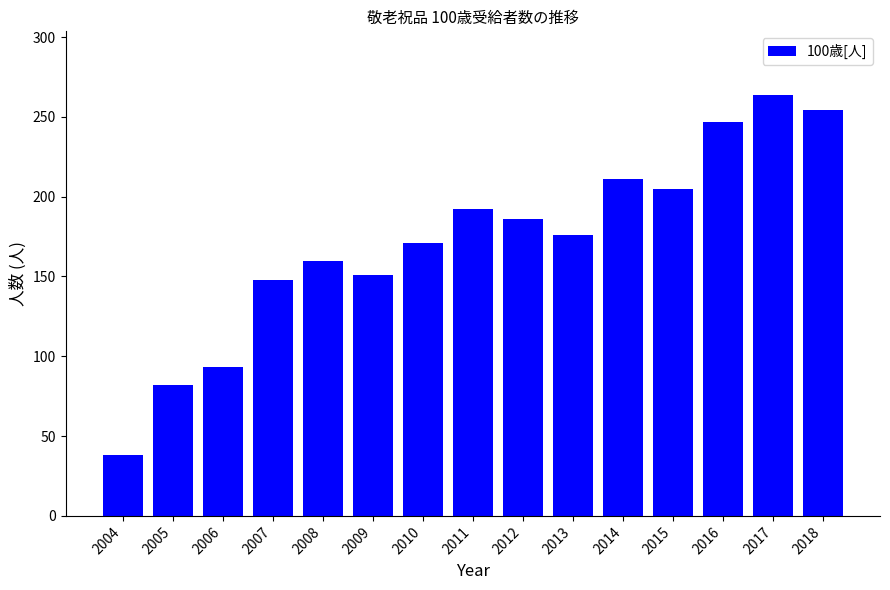

What is the value of the 1st bar from the left?

38